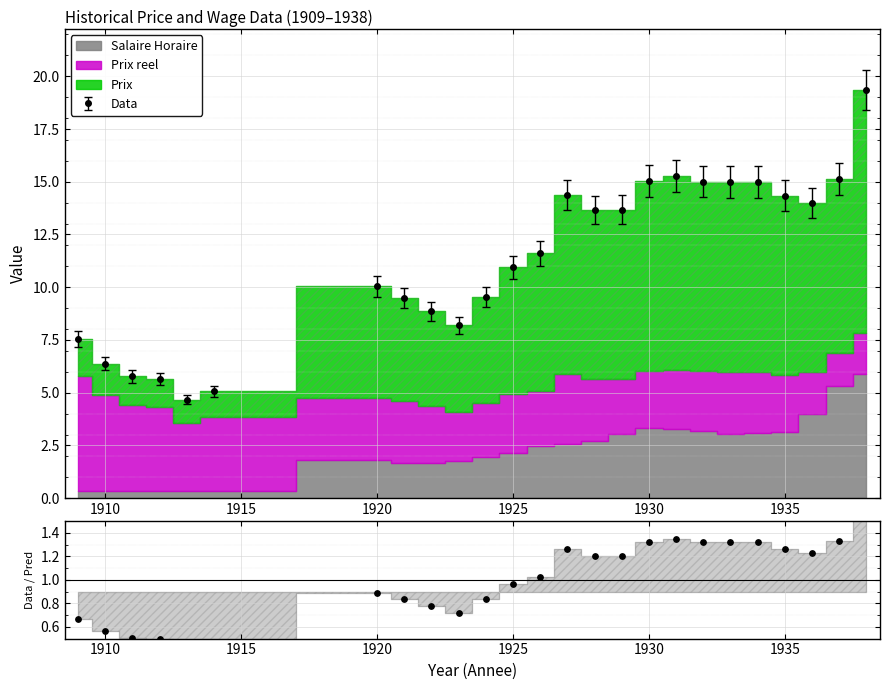

What is the maximum value for Data?

19.3